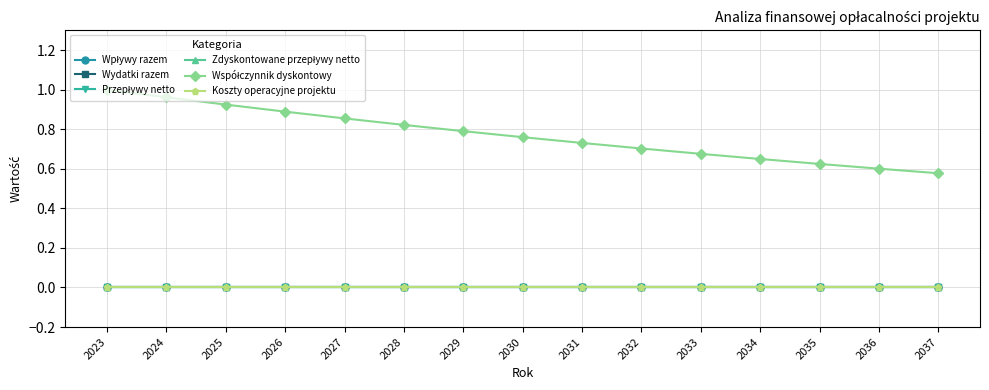

The Współczynnik dyskontowy series shows 0.7 at 2031. True or false?

True